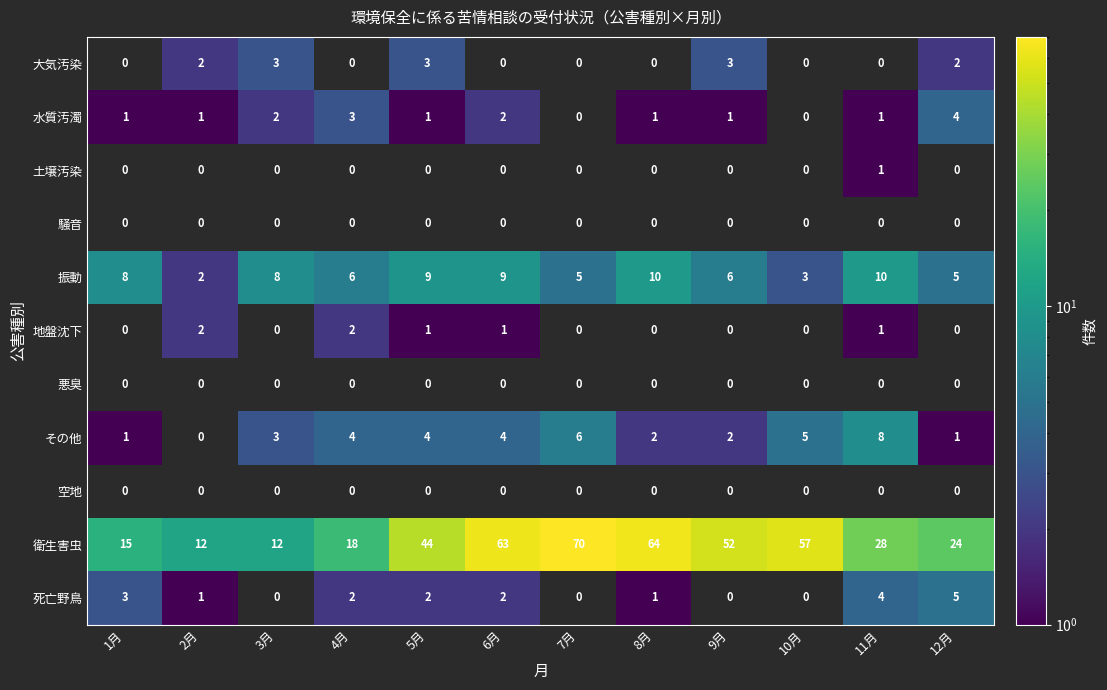

Which label corresponds to the largest value in the chart?

7月